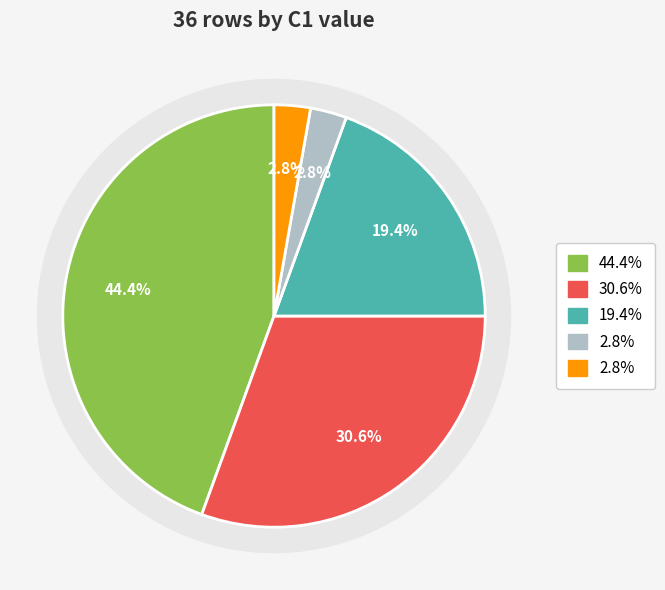

Is it true that C1=14 is 36% of the pie?

False